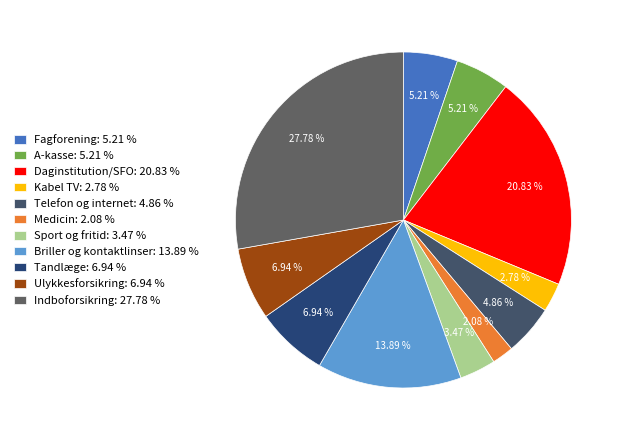

What is the change in value from Kabel TV to Indboforsikring?

+3600